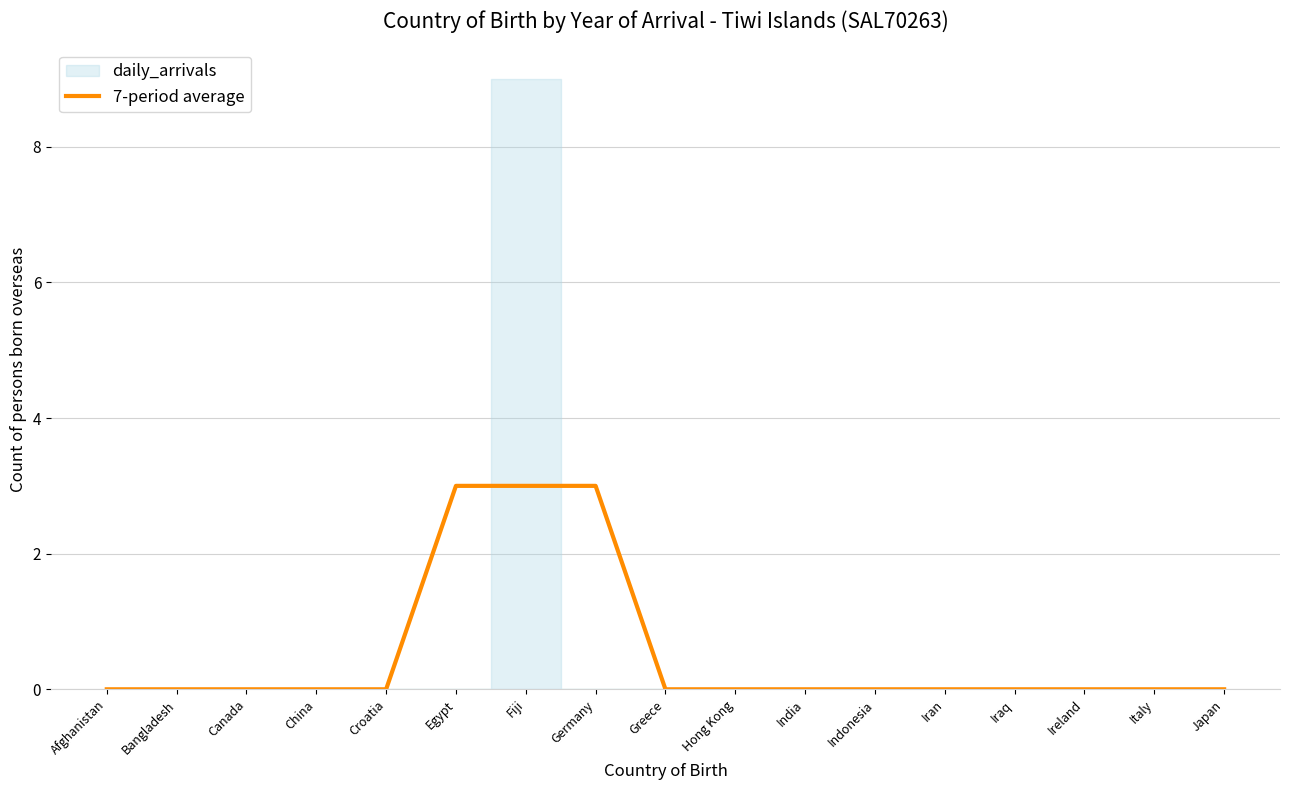

Is it true that the value at Hong Kong is 0?

True